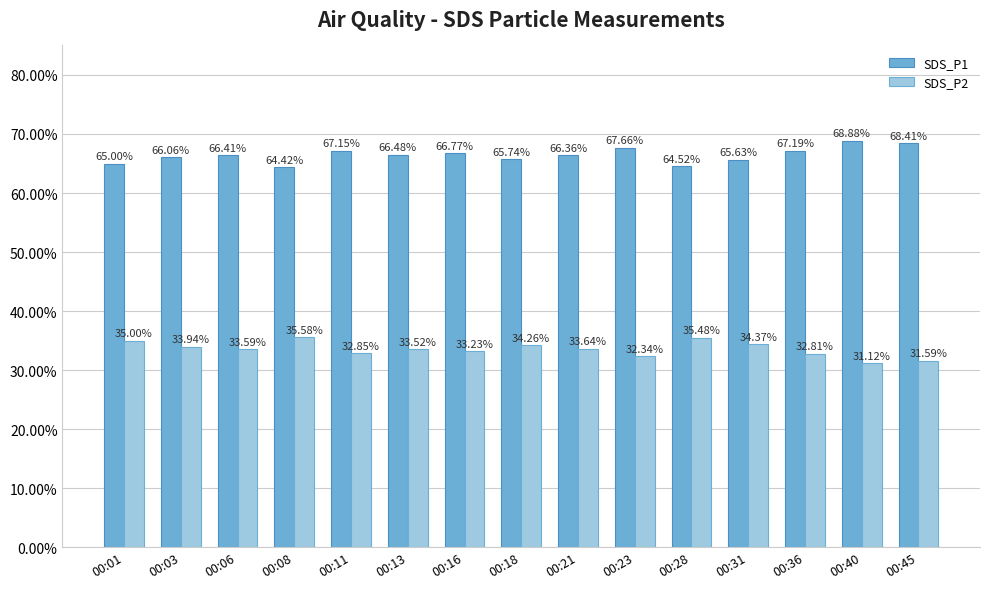

What value does the SDS_P1 series have at 00:40?

68.9